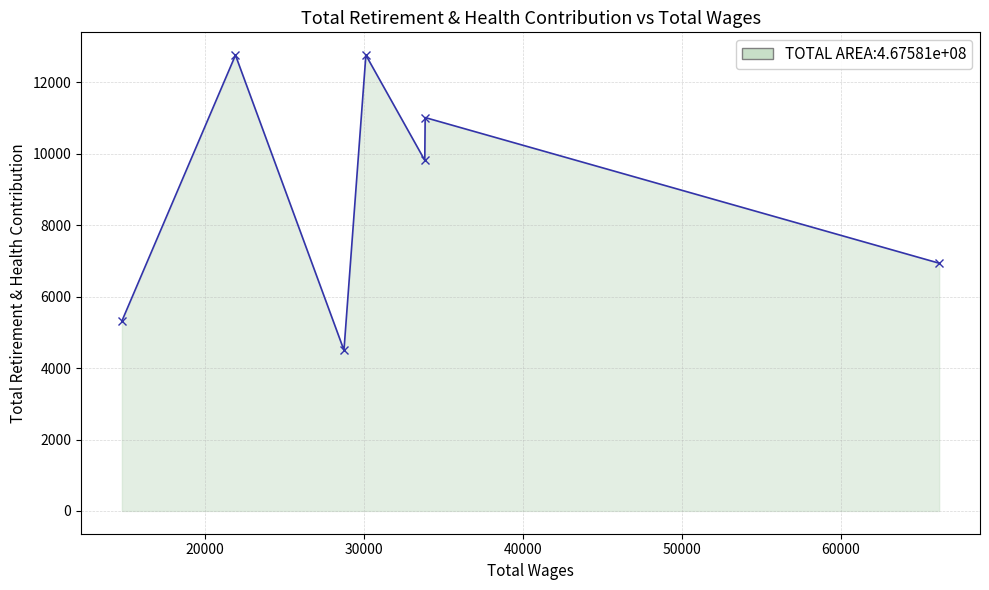

What is the value of the 1st point from the left?

5318